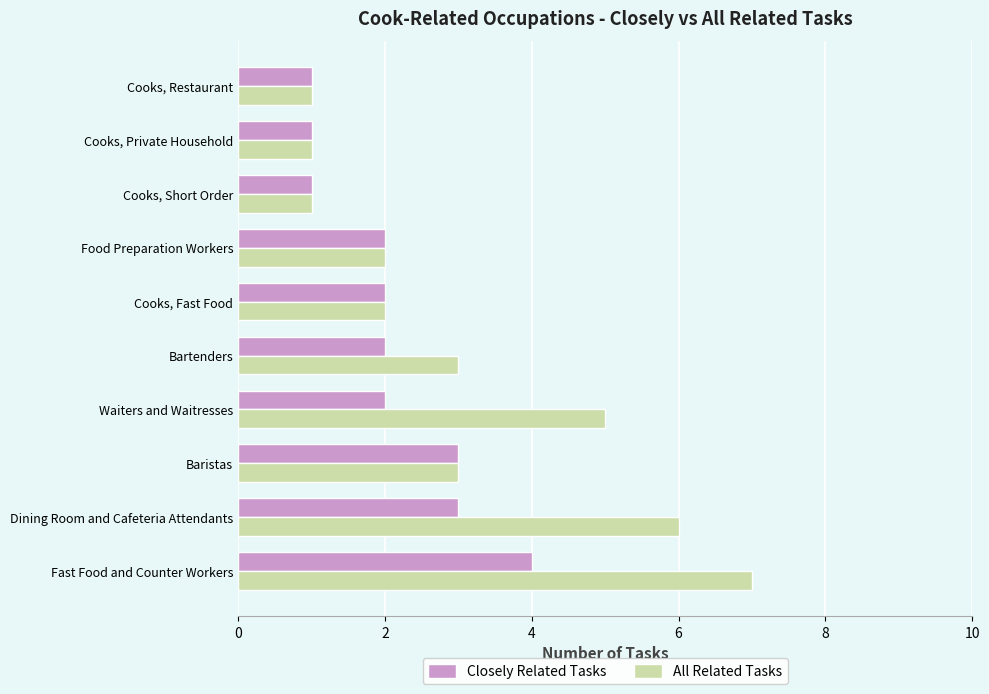

What is the sum of all Closely Related Tasks values?

21